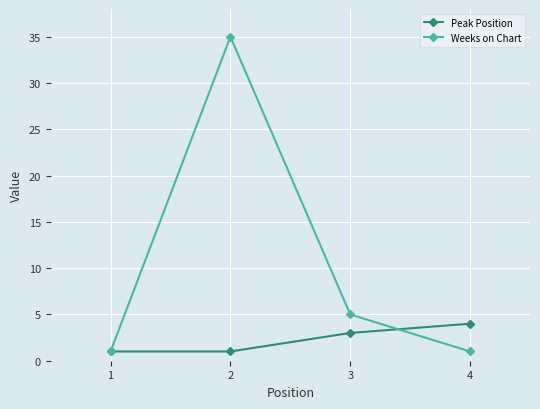

The Peak Position series shows 1 at 2. True or false?

True